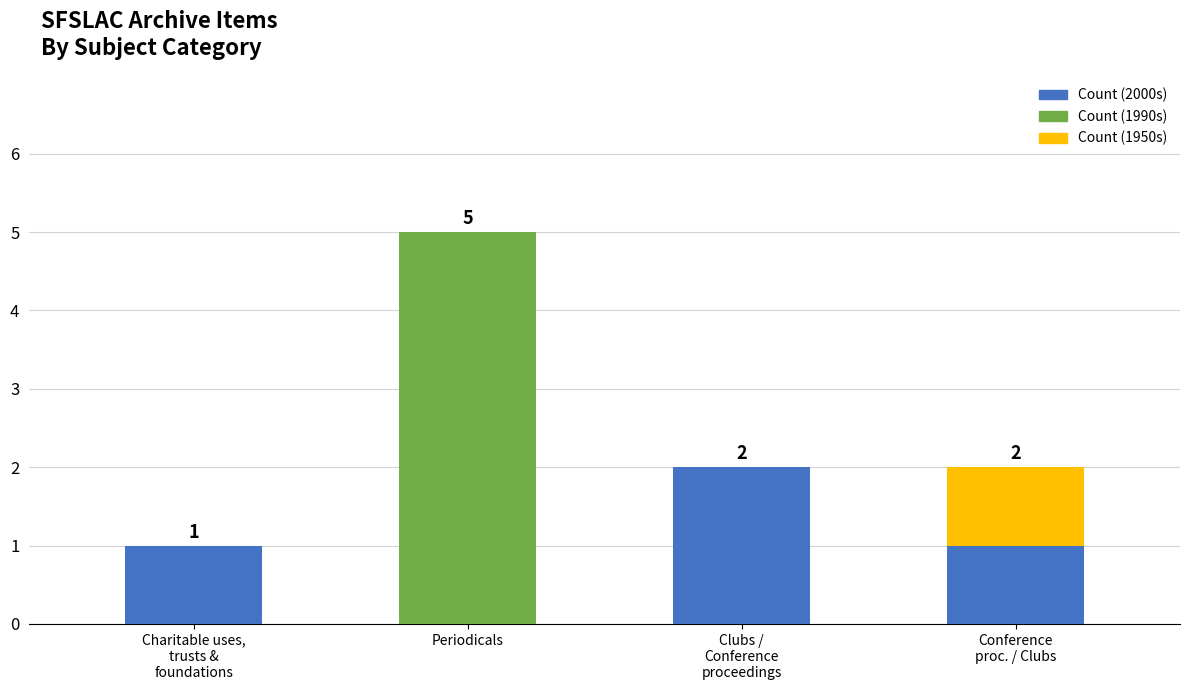

What is the sum of all Count (2000s) values?

4